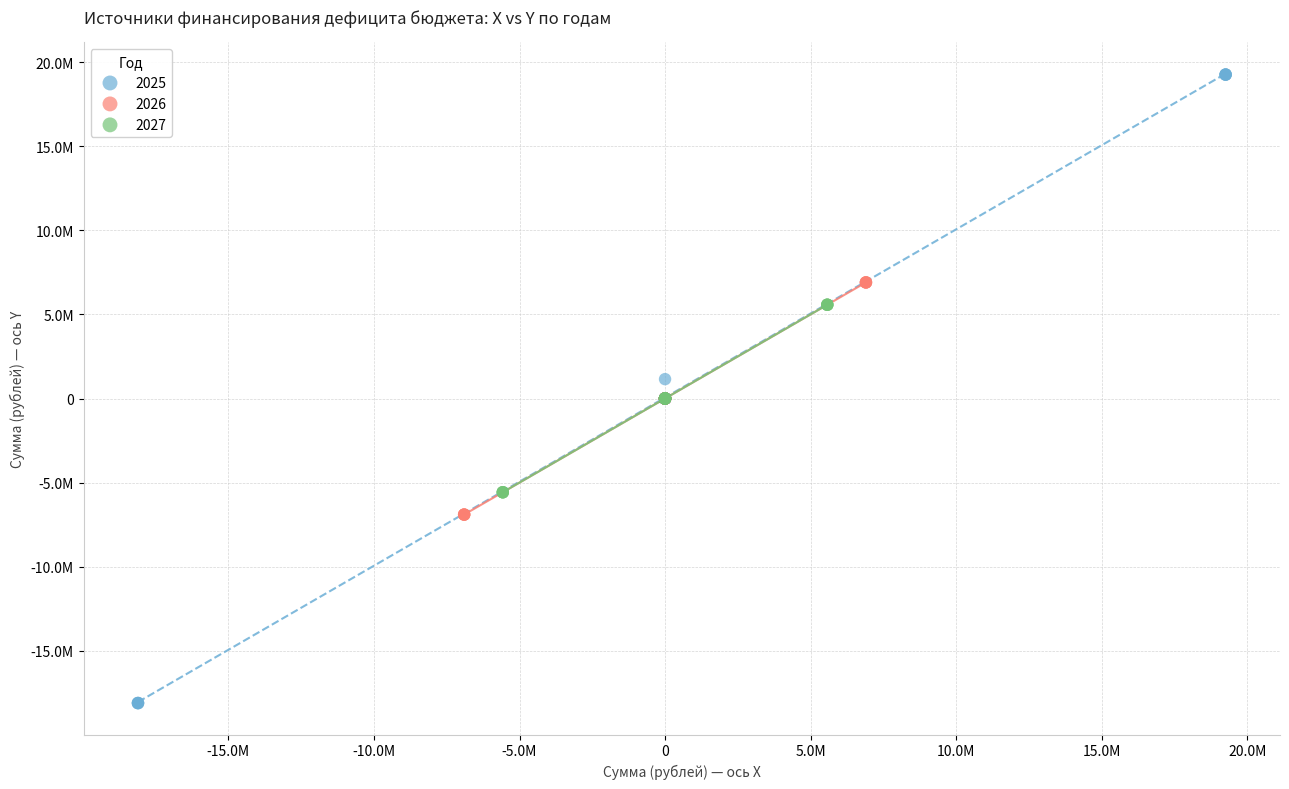

What are all the series names shown in the legend?

2025, 2026, 2027